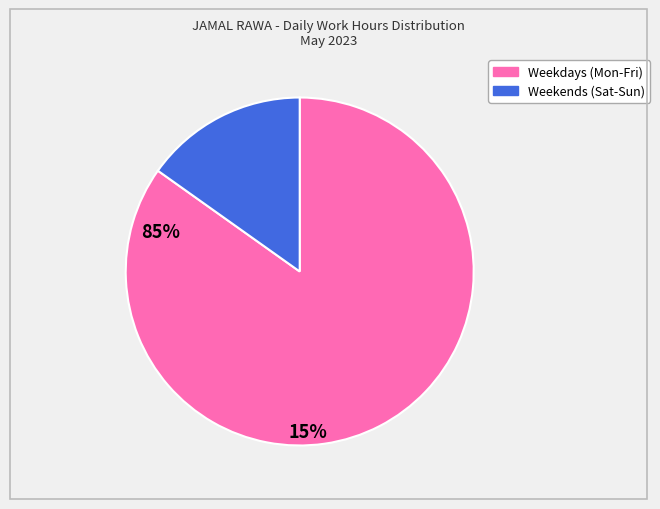

Is there any slice that represents more than half of the pie?

Yes